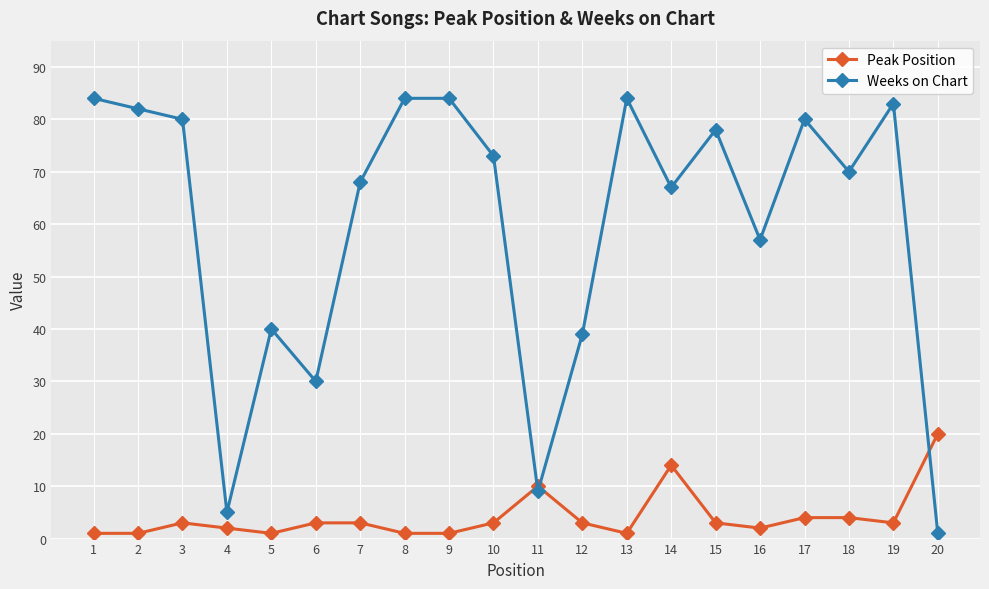

Does the chart have visible grid lines?

Yes